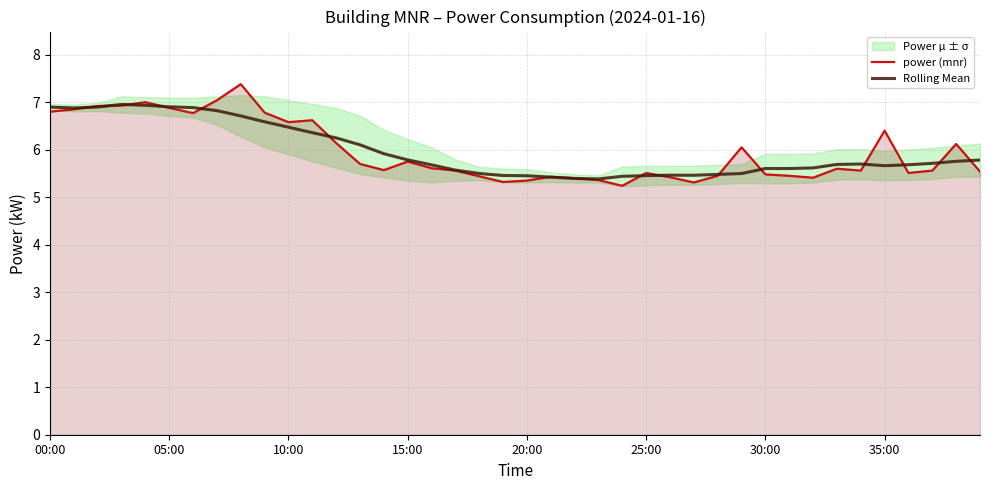

What is the minimum value for Rolling Mean?

5.4